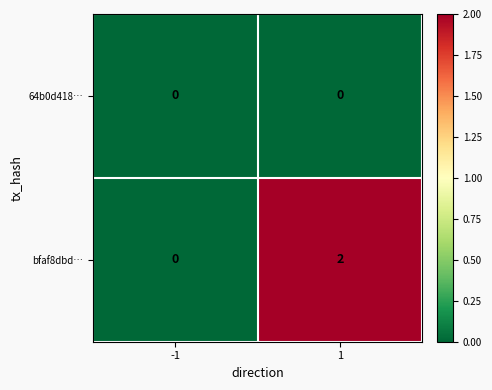

The bfaf8dbd… series shows 3 at 1. True or false?

False